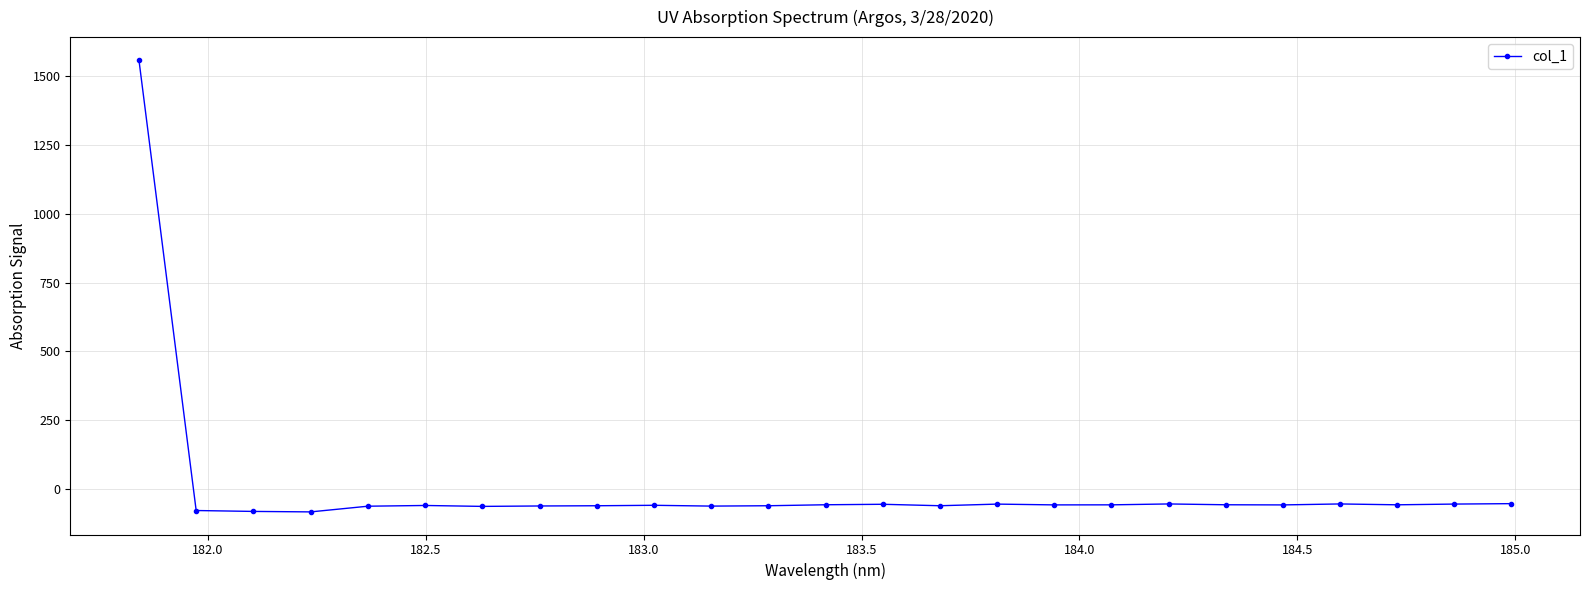

What is the minimum value shown in the chart?

-83.8